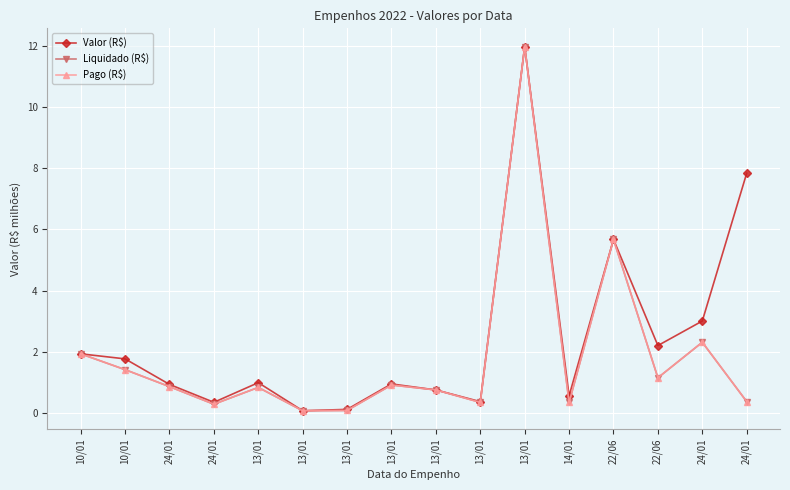

Does the chart have visible grid lines?

Yes